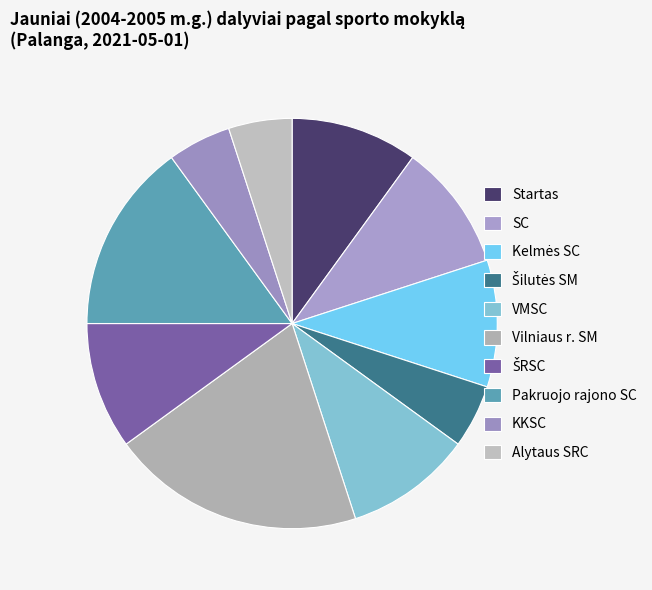

To the nearest percent, what portion does Šilutės SM represent?

5%